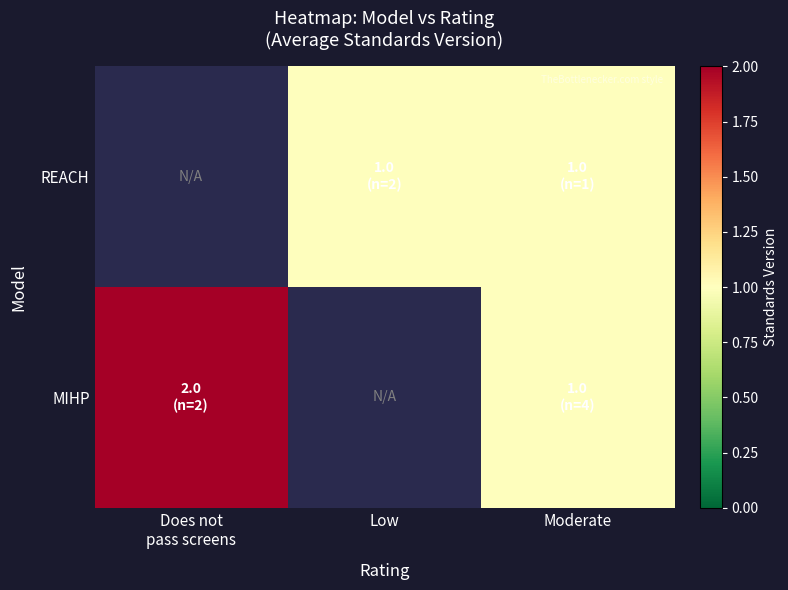

Which category has the lowest value in the MIHP series?

Moderate